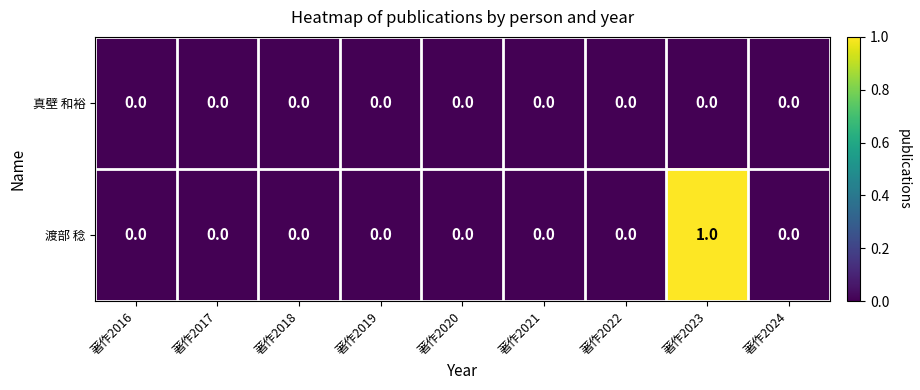

At which category is the sum across all series the highest?

著作2023